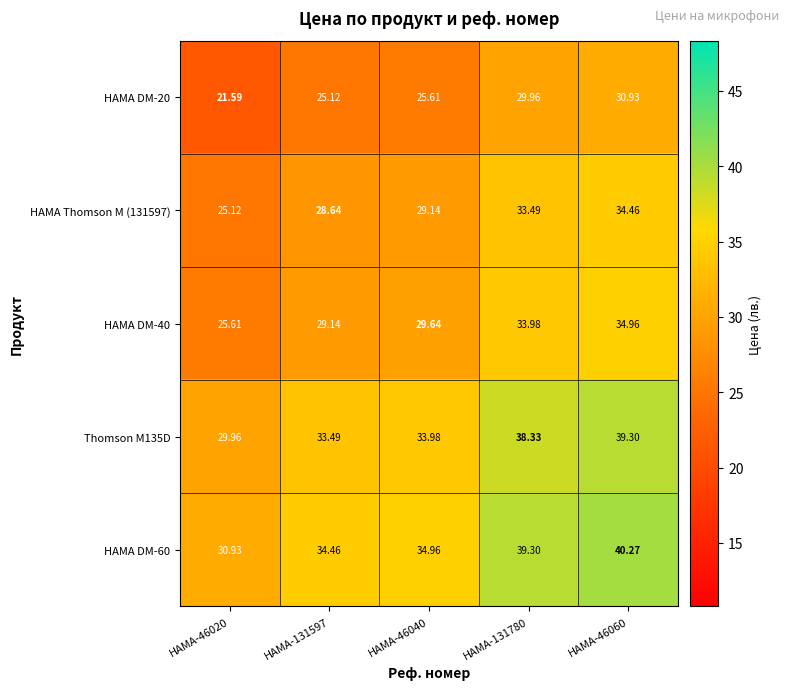

Is the value of Thomson M135D at HAMA-46020 greater than the value of HAMA DM-40 at HAMA-131597?

Yes